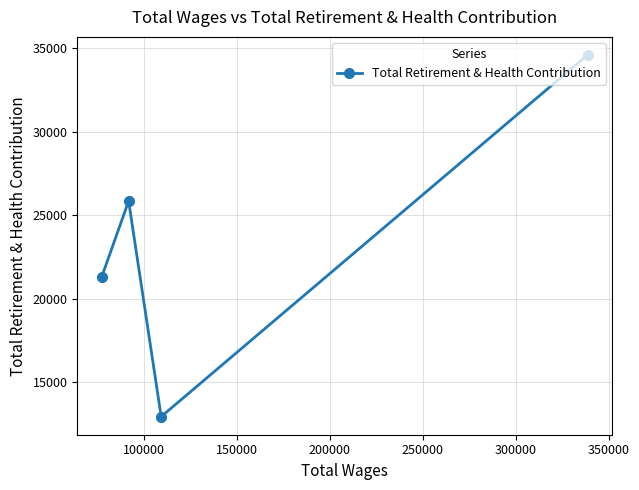

What is the sum of all values?

94631